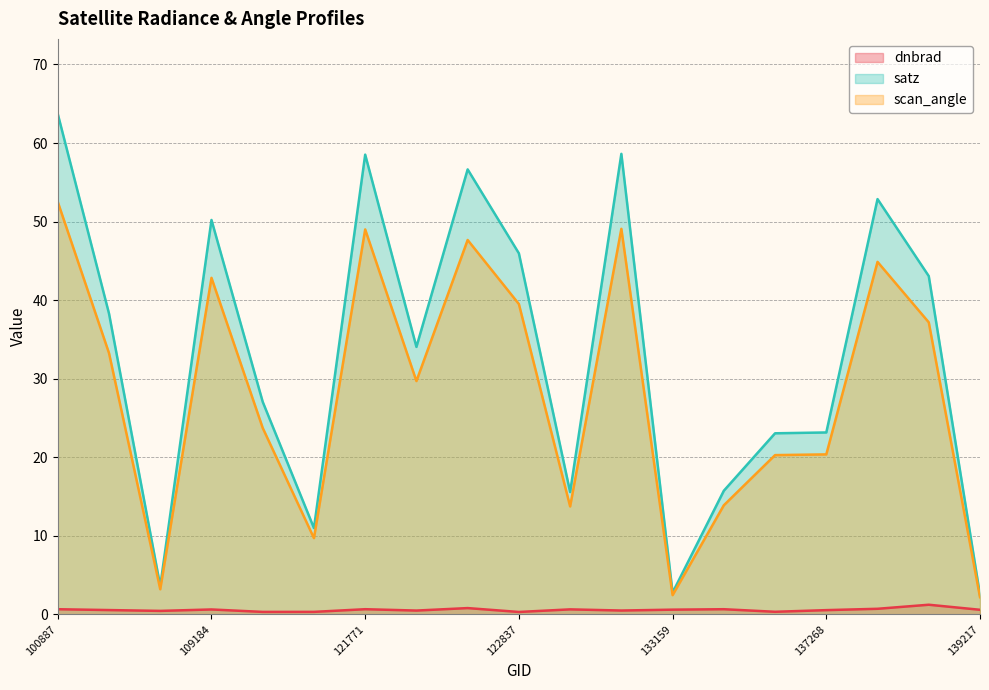

Reading right to left, extract all data points from this chart.

dnbrad: 0.6	1.2	0.7	0.6	0.3	0.7	0.6	0.5	0.7	0.3	0.8	0.5	0.7	0.3	0.3	0.6	0.5	0.6	0.7
satz: 2.5	43.1	52.9	23.2	23.1	15.7	2.8	58.6	15.6	46.0	56.6	34.1	58.5	11.0	27.1	50.2	3.6	38.3	63.7
scan_angle: 2.2	37.2	44.9	20.4	20.3	13.9	2.5	49.1	13.8	39.5	47.7	29.7	49.0	9.7	23.7	42.8	3.2	33.3	52.5